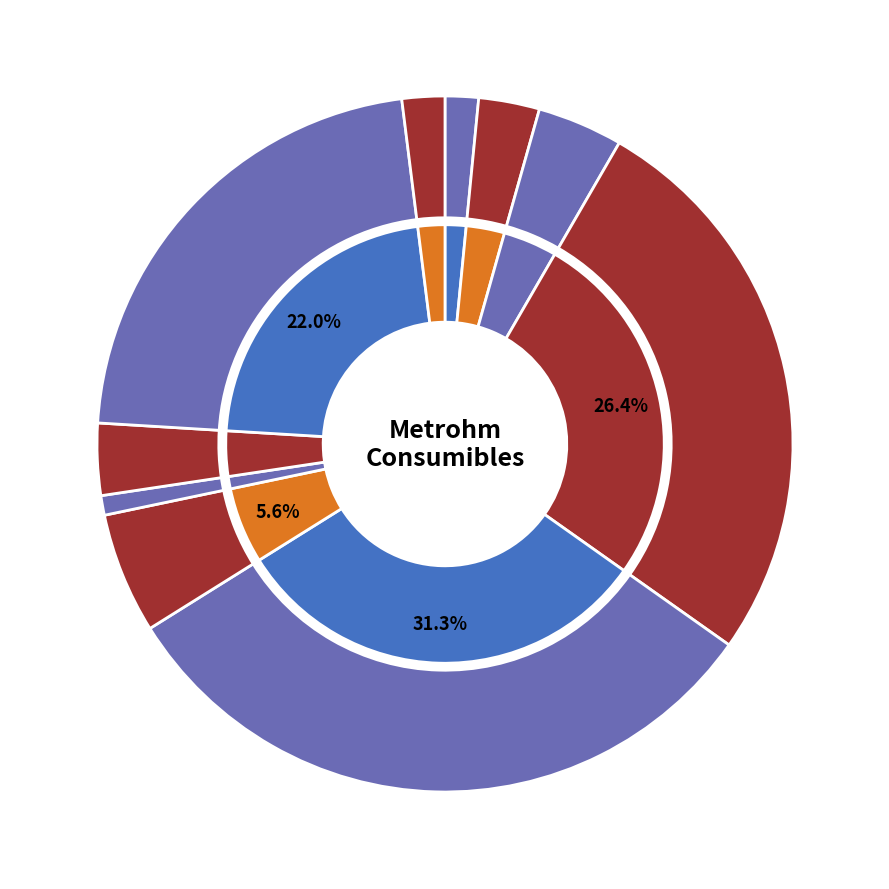

To the nearest percent, what percentage of the pie is Cable de electrodo?

6%